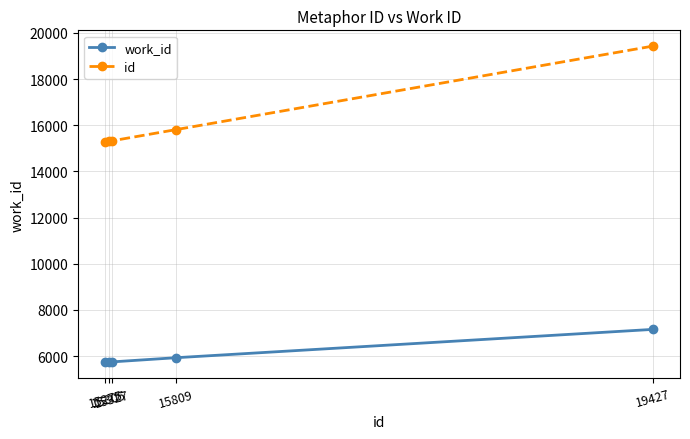

What is the difference between the maximum and second lowest values in the work_id series?

1411